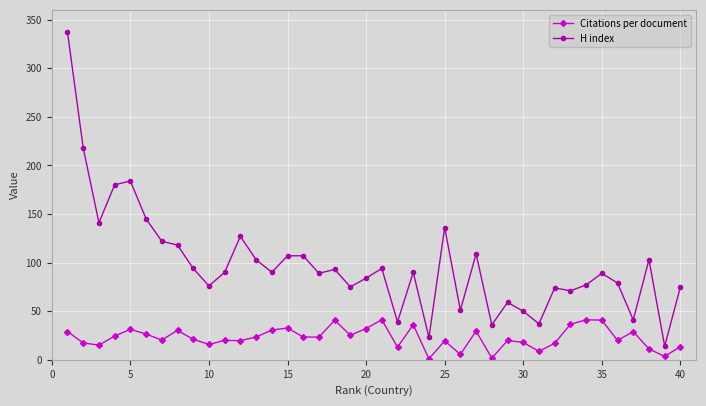

Which series has the widest spread of values?

H index